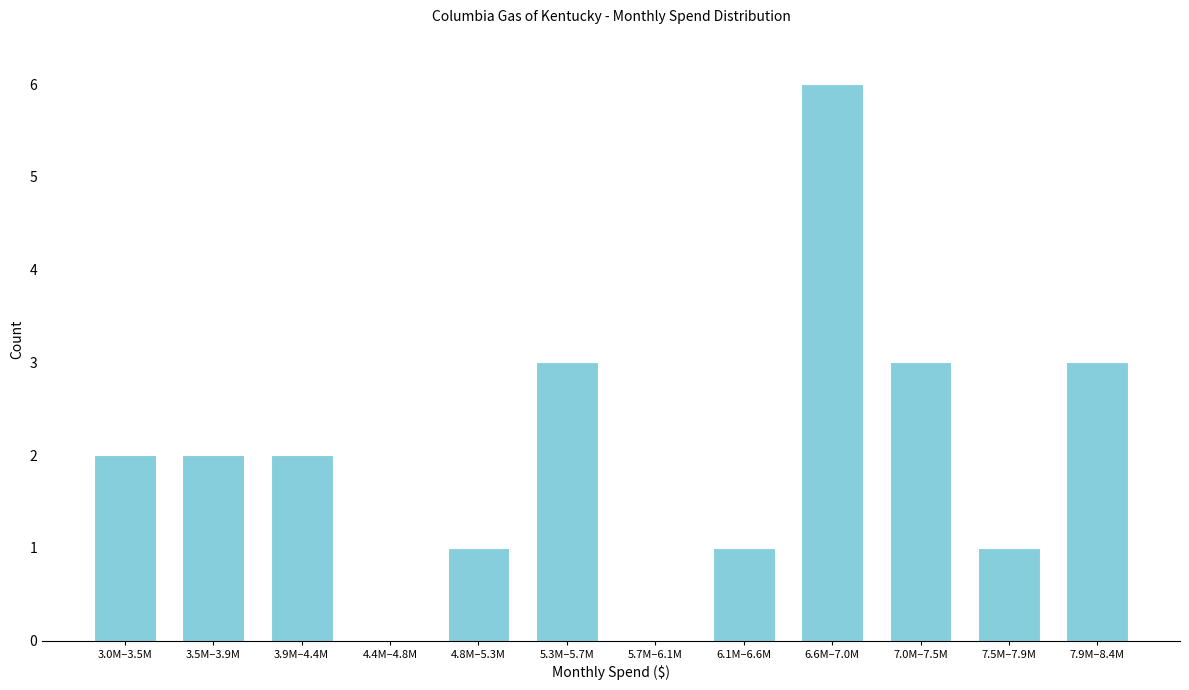

Reading right to left, extract all data points from this chart.

7.9M–8.4M=3	7.5M–7.9M=1	7.0M–7.5M=3	6.6M–7.0M=6	6.1M–6.6M=1	5.7M–6.1M=0	5.3M–5.7M=3	4.8M–5.3M=1	4.4M–4.8M=0	3.9M–4.4M=2	3.5M–3.9M=2	3.0M–3.5M=2